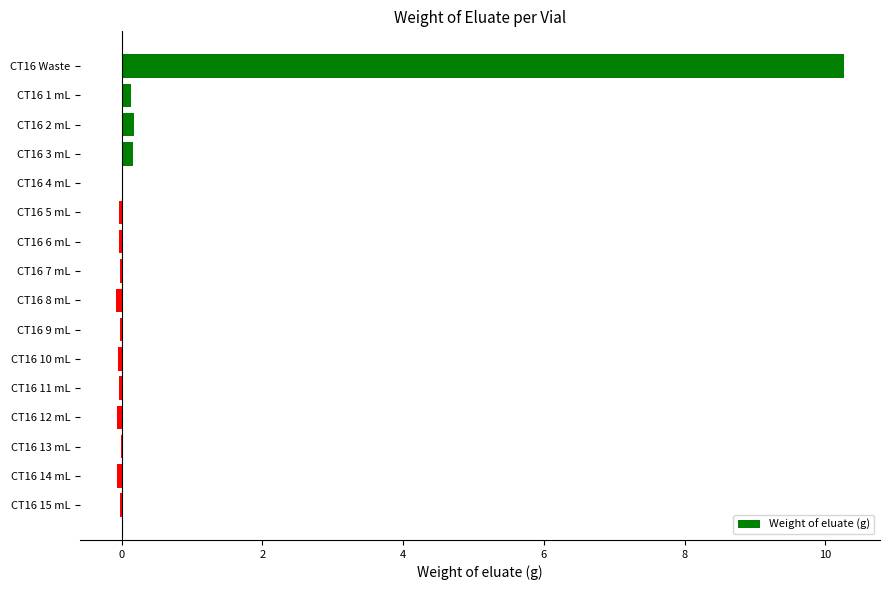

How many distinct data groups are displayed?

1